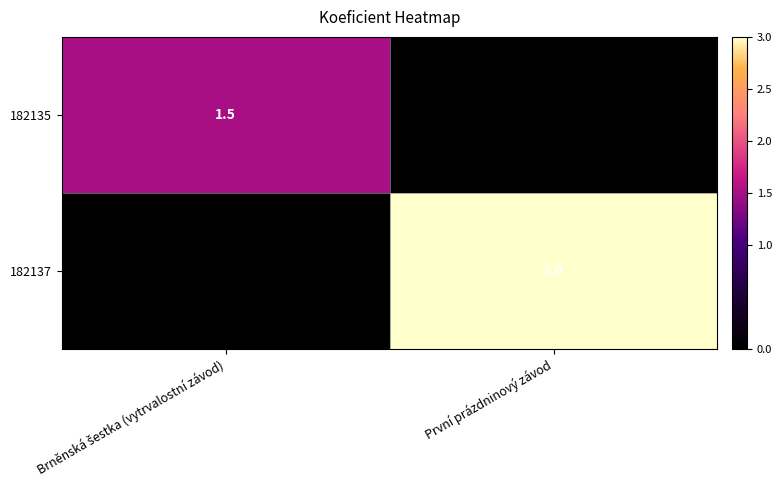

The value of 182137 at První prázdninový závod is 3.0. True or false?

True